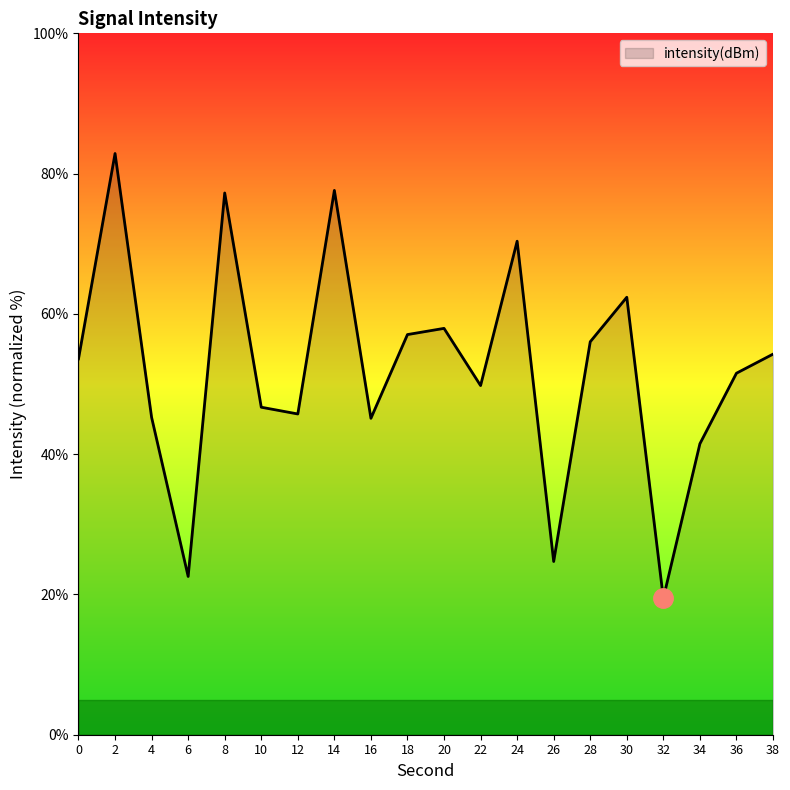

The value at 16 is 25.1. True or false?

False